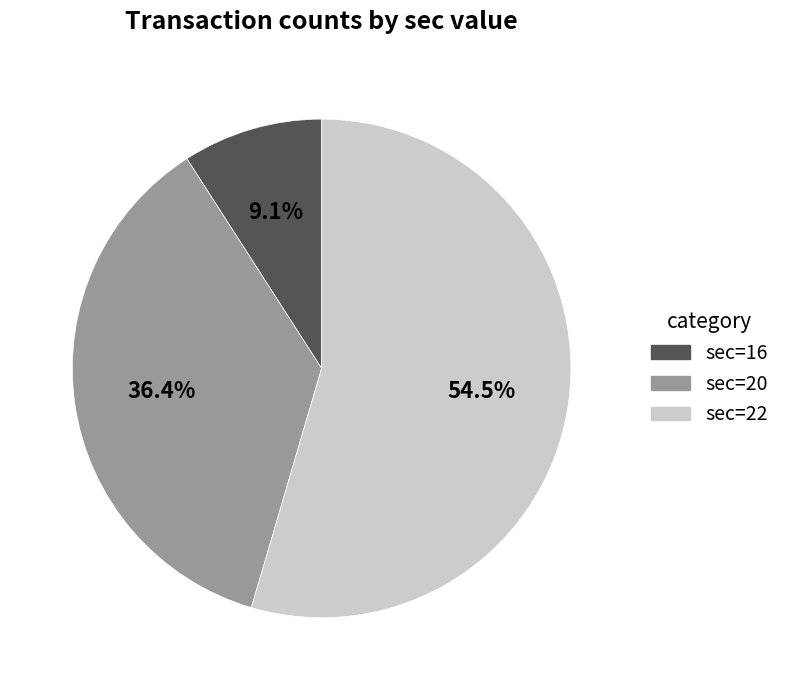

What is the smallest slice in the pie chart?

sec=16